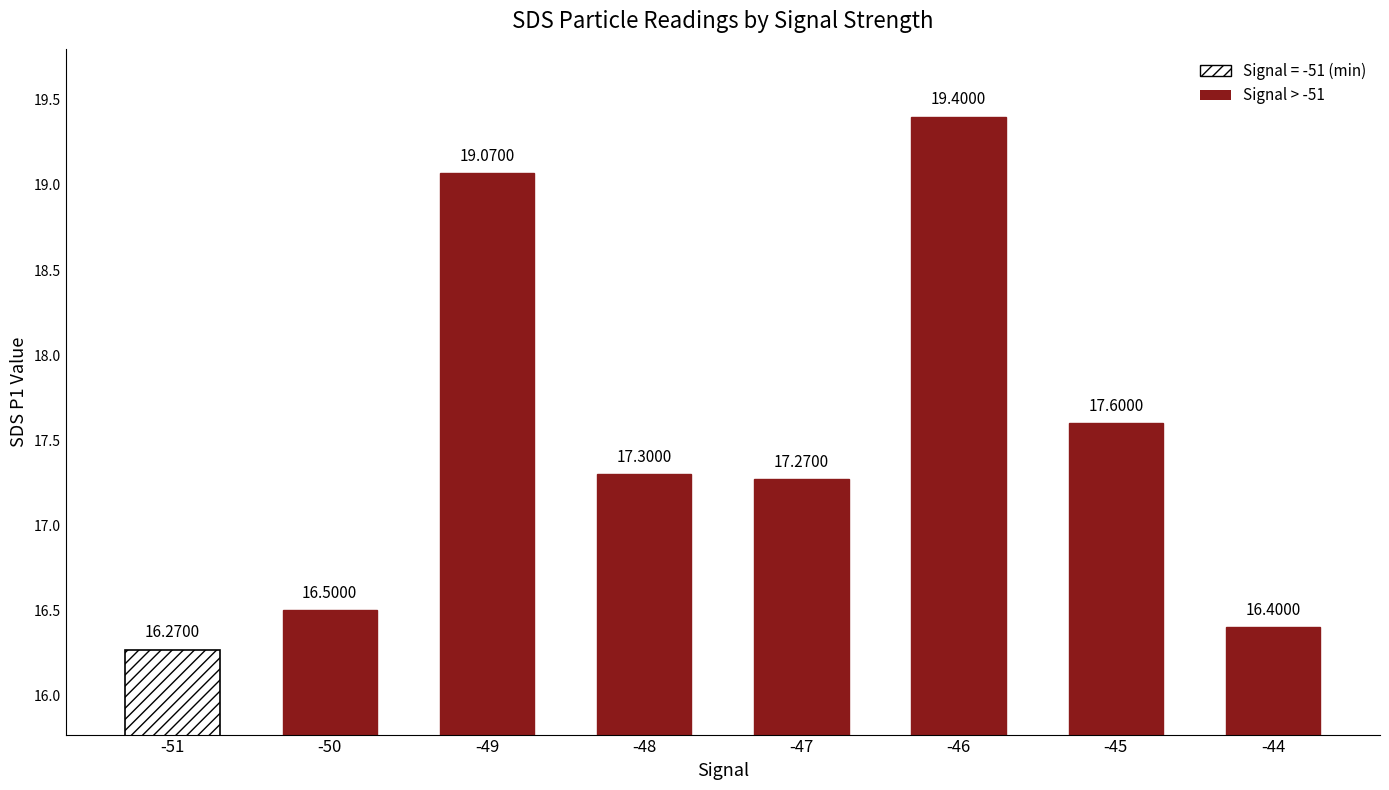

What value does the SDS_P1 series have at -50?

16.5